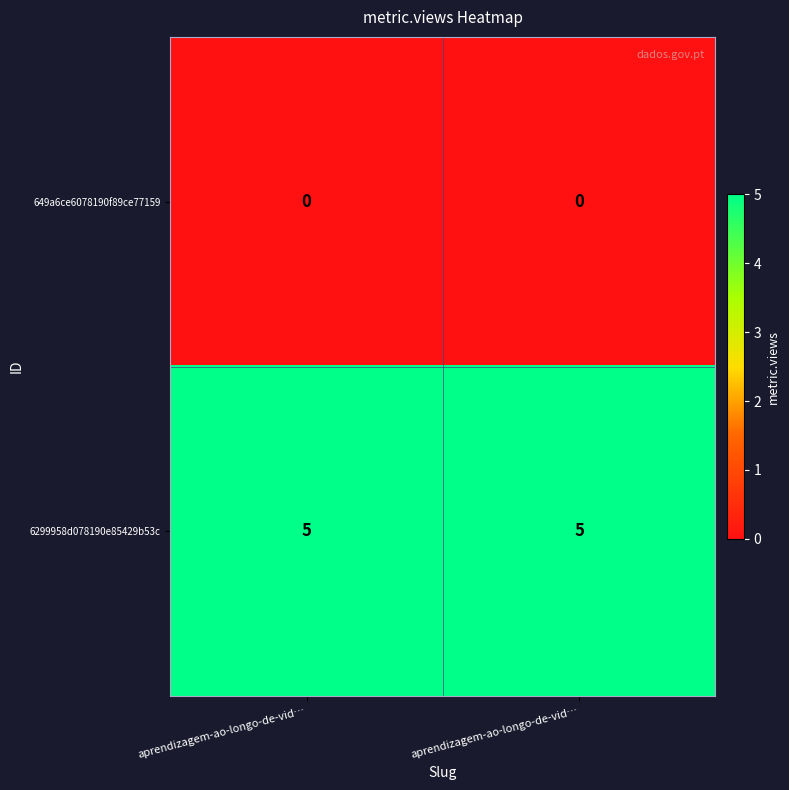

Rank the series by their average value, from highest to lowest.

6299958d078190e85429b53c, 649a6ce6078190f89ce77159